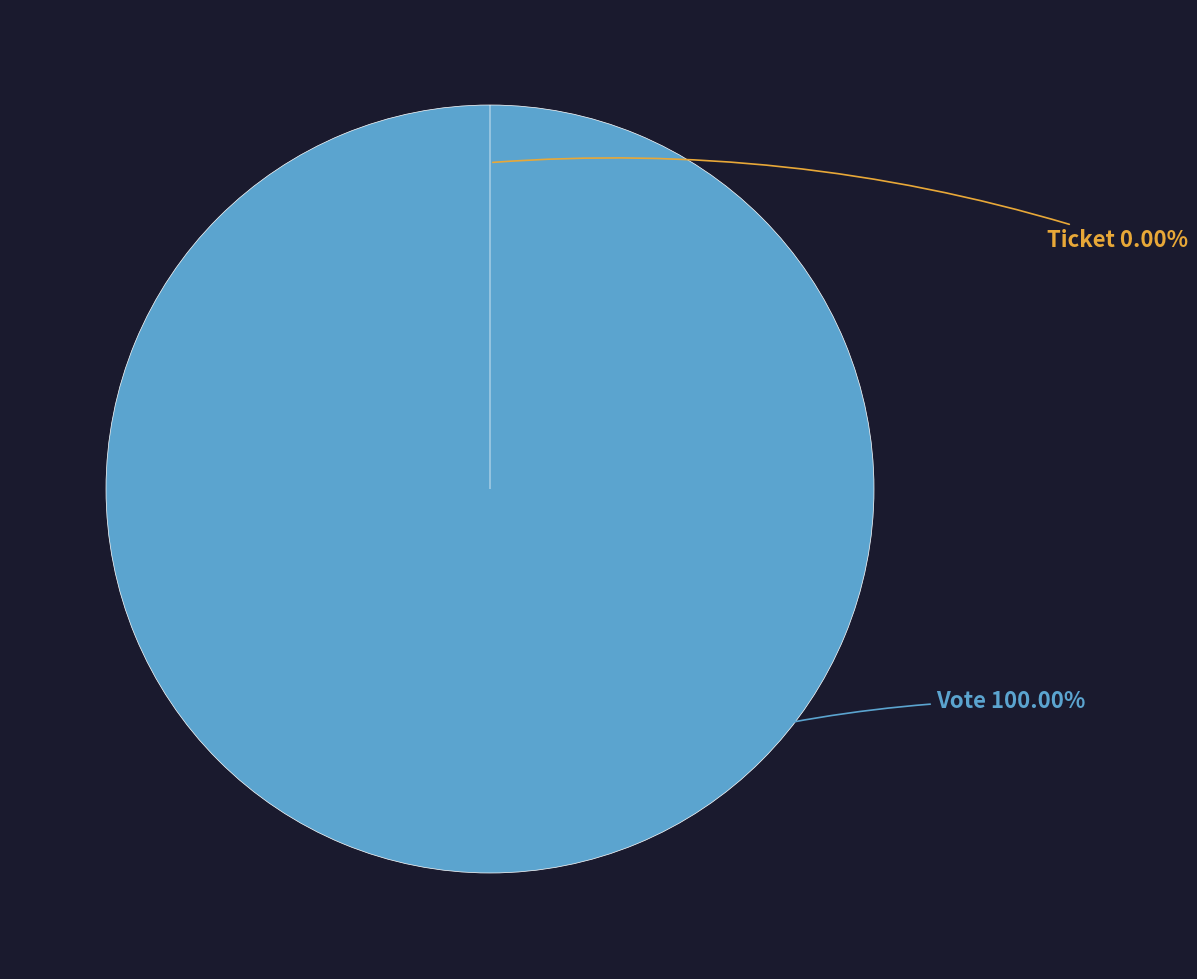

How many slices are in this pie chart?

2